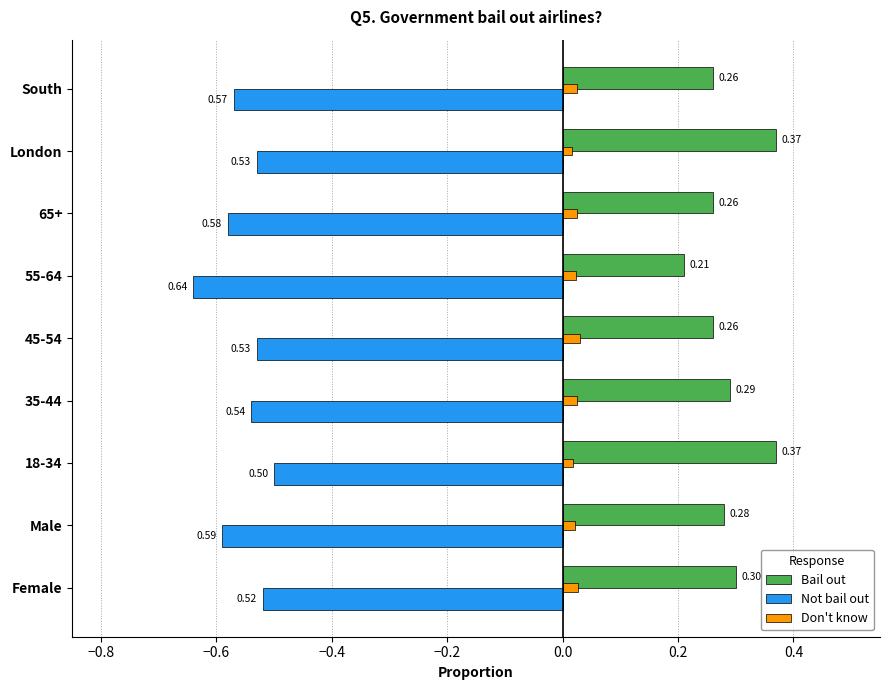

Which series changed the most between Male and 35-44?

Not bail out